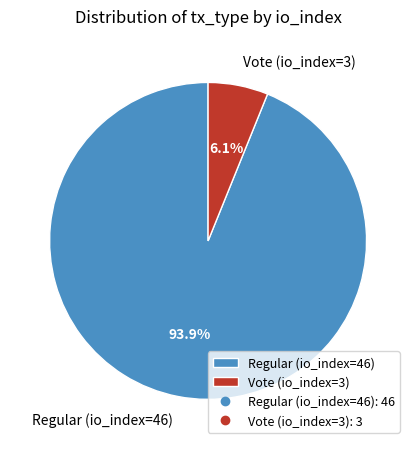

Which category has the biggest portion of the pie?

Regular (io_index=46)